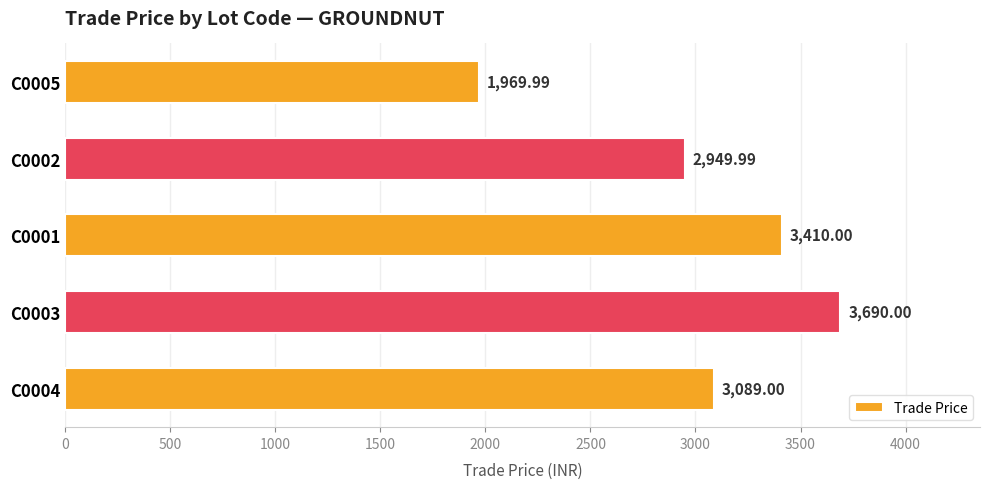

How many distinct data groups are displayed?

1